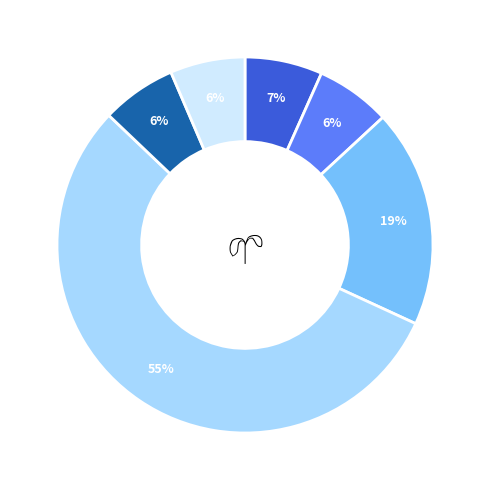

To the nearest percent, what is the average slice percentage?

17%